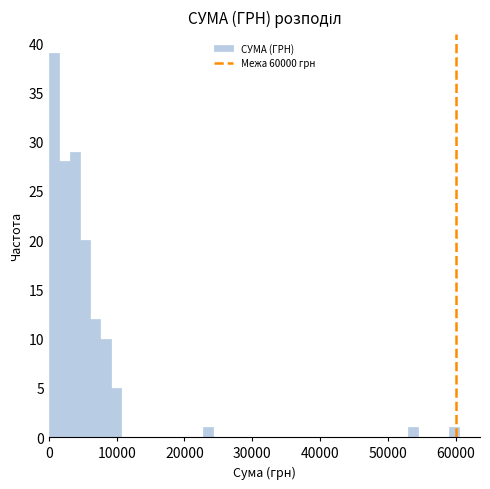

Around what value on the x-axis is the tallest bar? Give the approximate position of its centre, as read against the axis.

1000